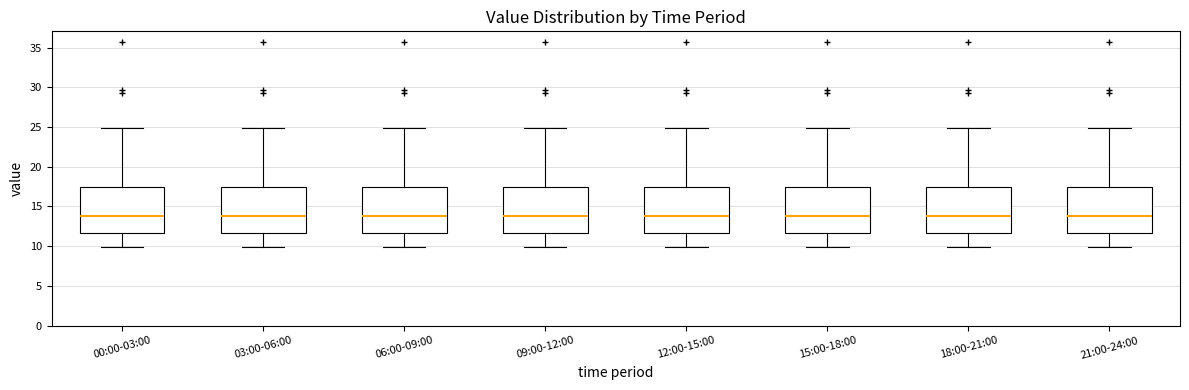

Where does the lower whisker of the box for 09:00-12:00 end on the y-axis? The values are not printed on the chart, so give them approximately, as read against the axis.

10.0